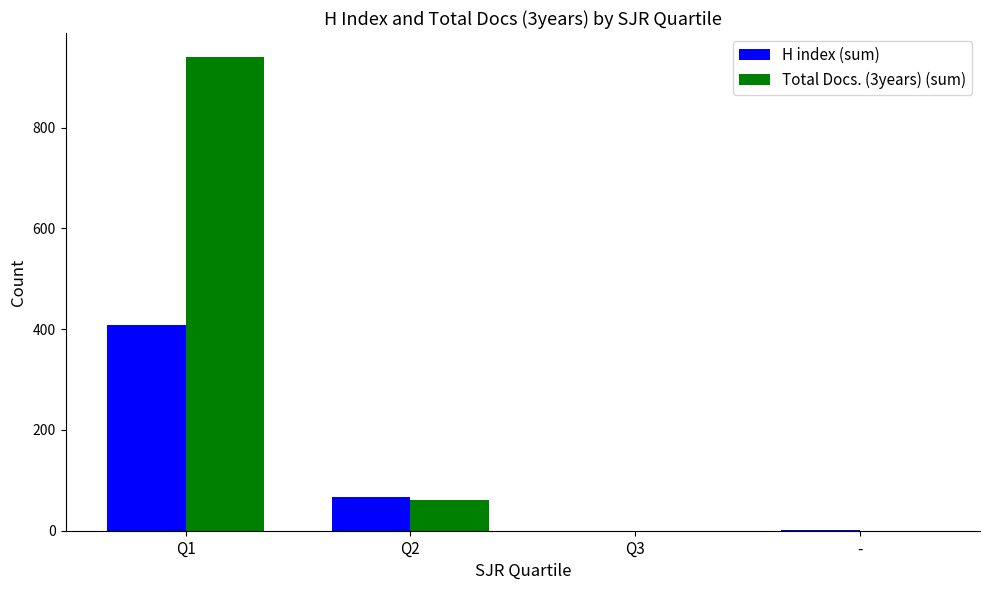

At which label does H index (sum) reach its peak?

Q1